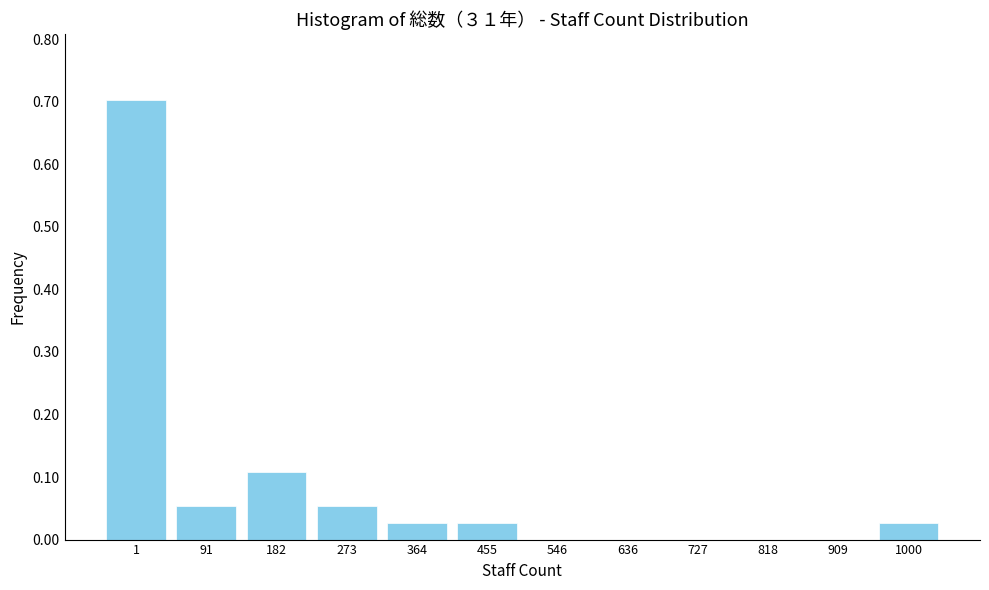

True or false: the data shows 0.0 at 364.

True